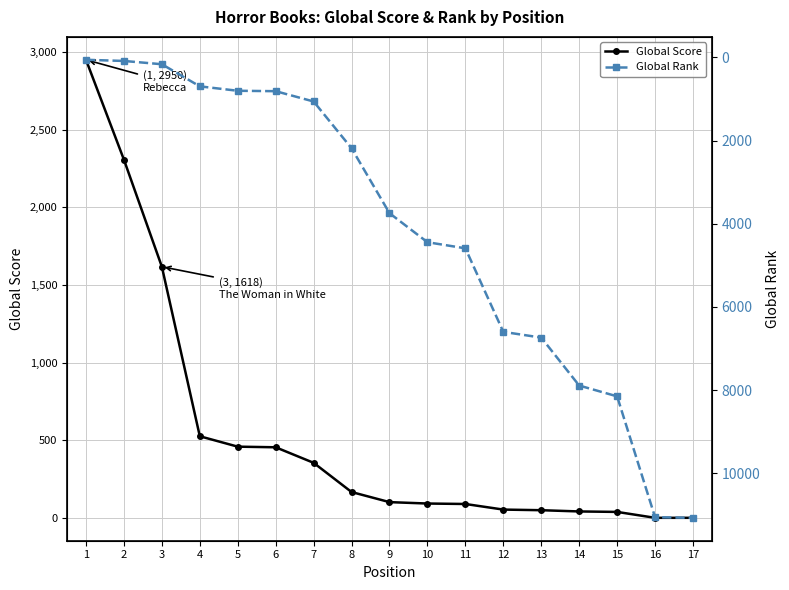

Between 1 and 13, which is larger?

1